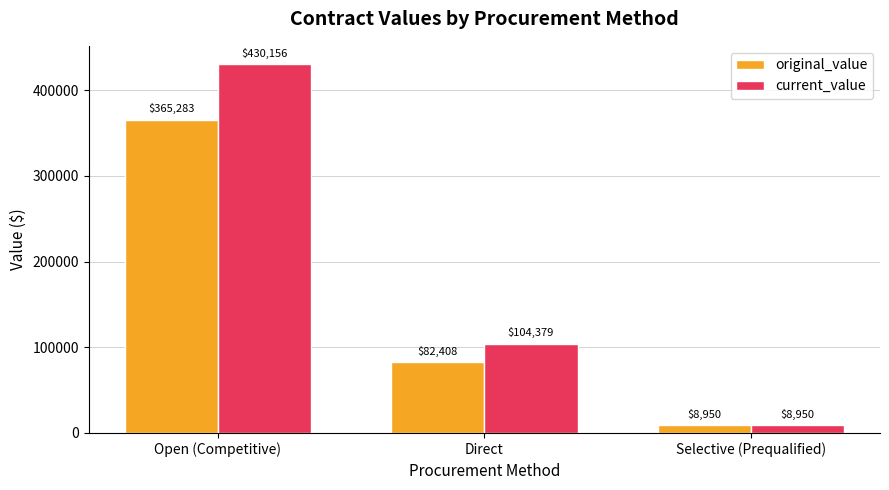

Is the value of original_value at Open (Competitive) greater than the value of current_value at Selective (Prequalified)?

Yes